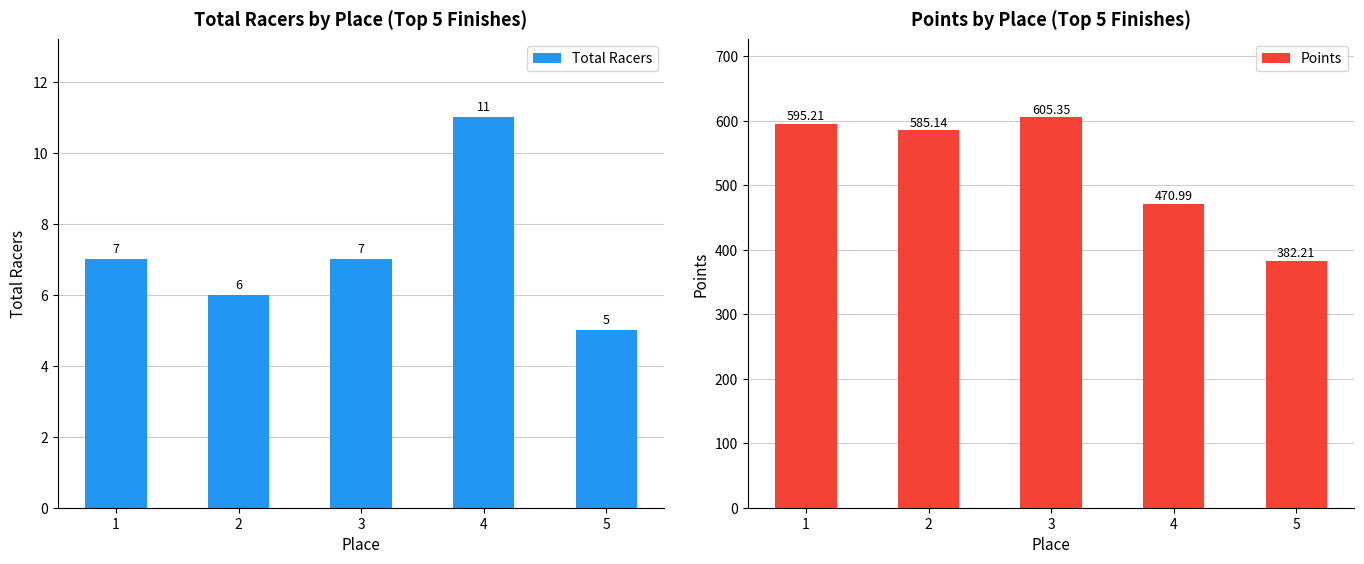

How many data points in Points are above 585?

3